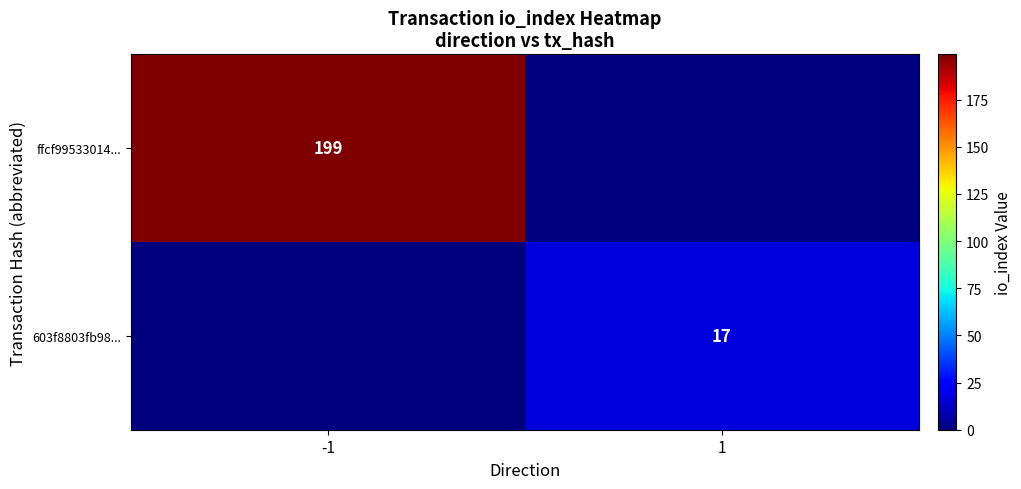

Is the value of 603f8803fb98... at 1 greater than the value of ffcf99533014... at -1?

No